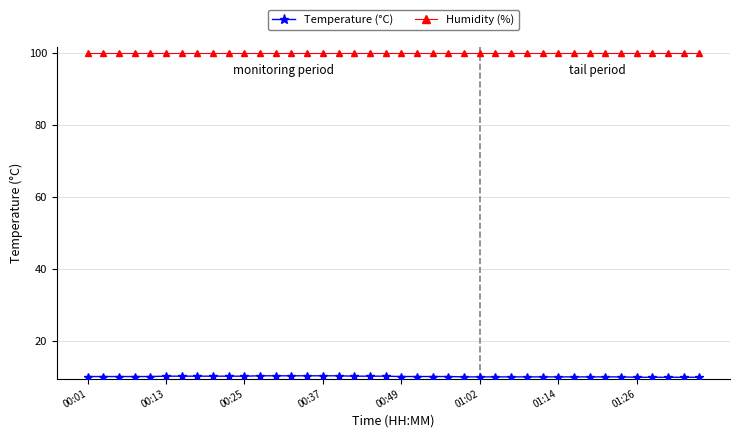

What is the sum of all Humidity (%) values?

3996.0